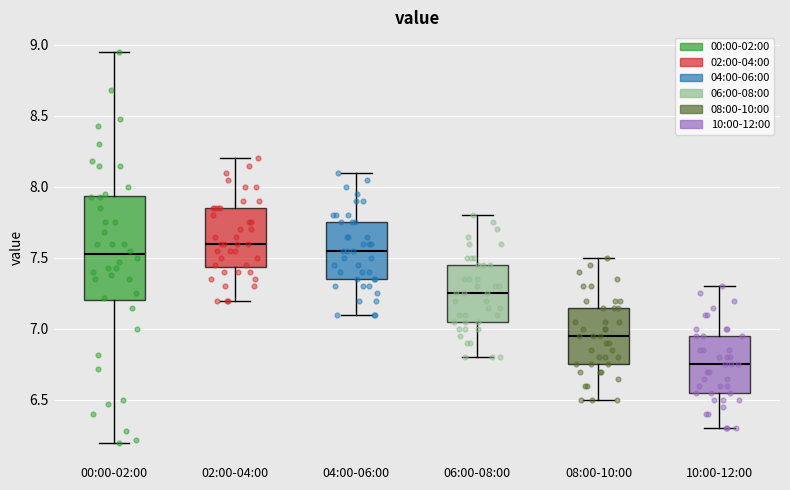

Reading left to right, transcribe this box plot: for each box, give where its median line is, the range the box spans, and where its two whiskers end, as read against the y-axis. The values are not printed on the chart, so give them approximately, as read against the axis.

00:00-02:00: median 7.55, box 7.20 to 7.95, whiskers 6.20 to 8.95
02:00-04:00: median 7.60, box 7.45 to 7.85, whiskers 7.20 to 8.20
04:00-06:00: median 7.55, box 7.35 to 7.75, whiskers 7.10 to 8.10
06:00-08:00: median 7.25, box 7.05 to 7.45, whiskers 6.80 to 7.80
08:00-10:00: median 6.95, box 6.75 to 7.15, whiskers 6.50 to 7.50
10:00-12:00: median 6.75, box 6.55 to 6.95, whiskers 6.30 to 7.30